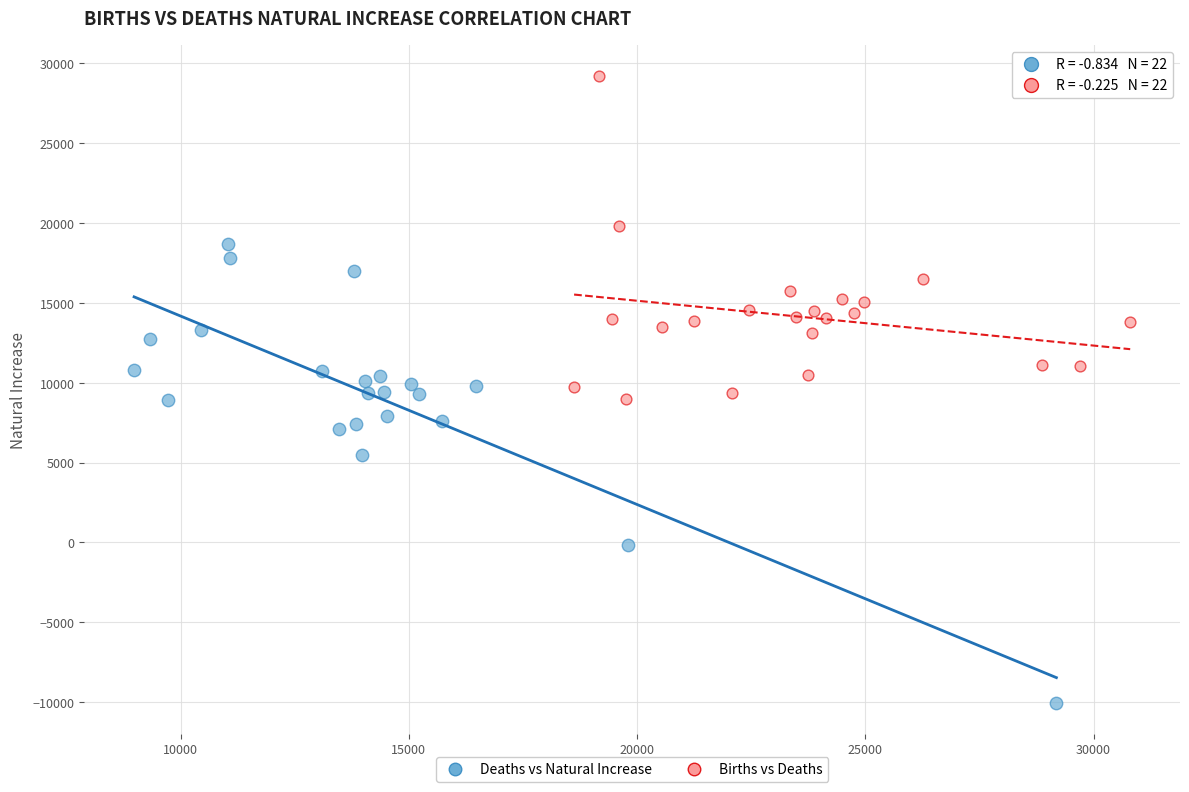

Which series reaches the minimum Y coordinate?

Deaths vs Natural Increase